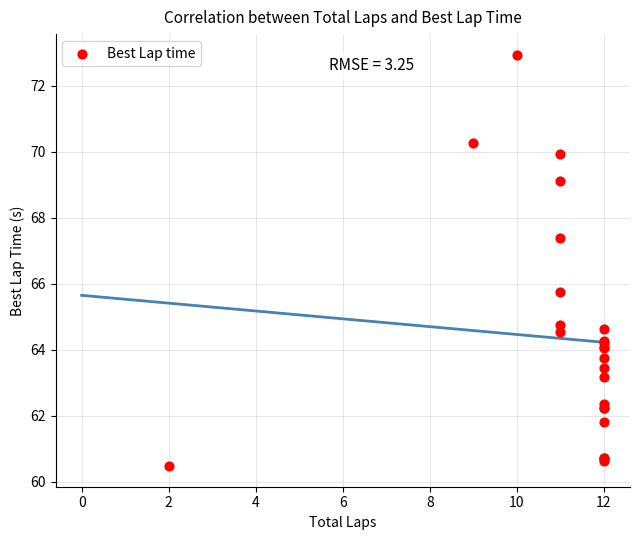

What Y value in the scatter plot is closest to 66?

65.7